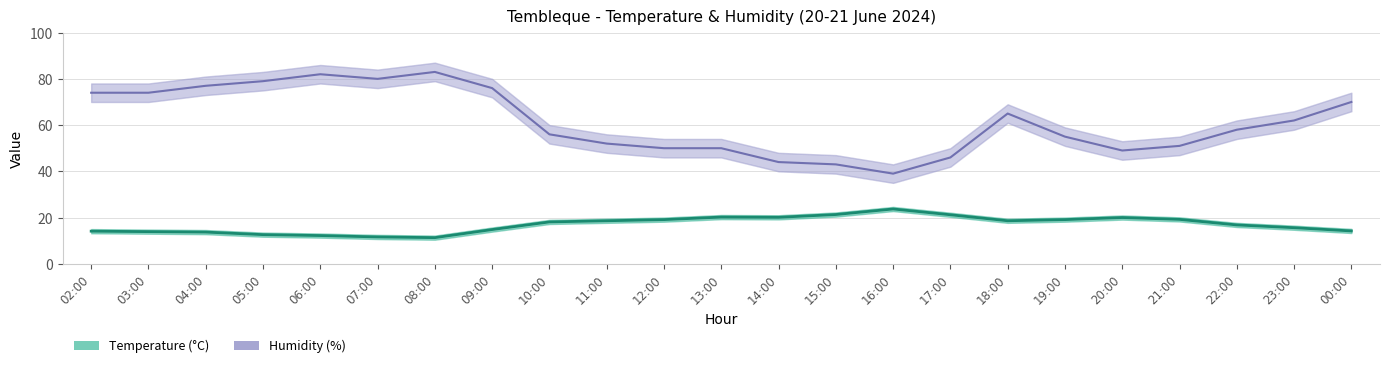

What is the approximate value of Temperature (°C) at 03:00?

13.9